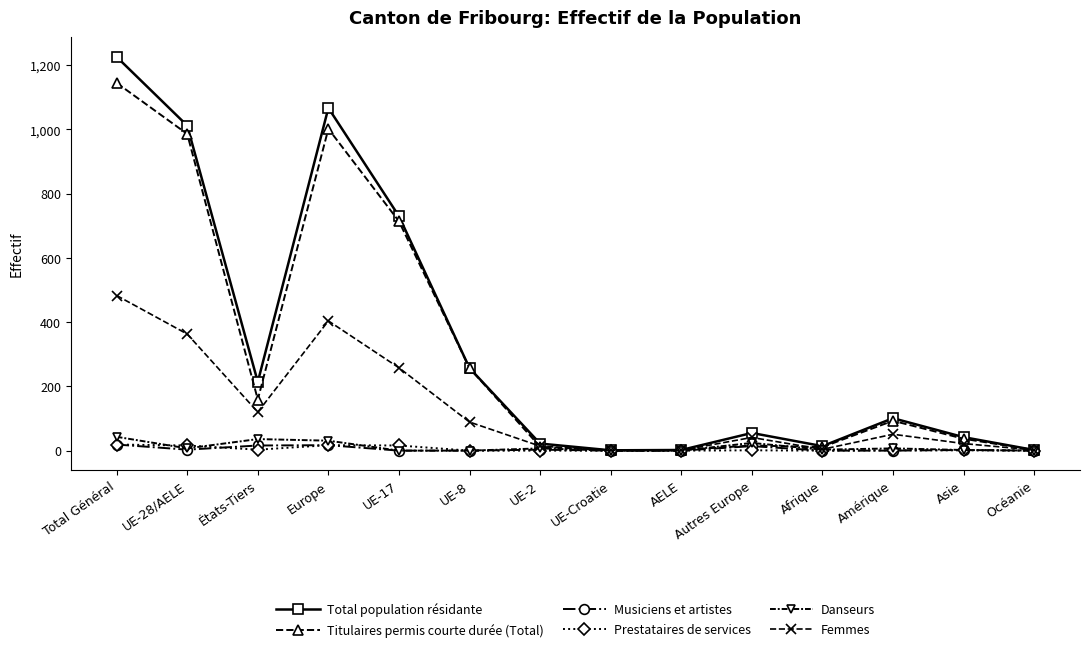

Which category has the highest value in the Total population résidante series?

Total Général